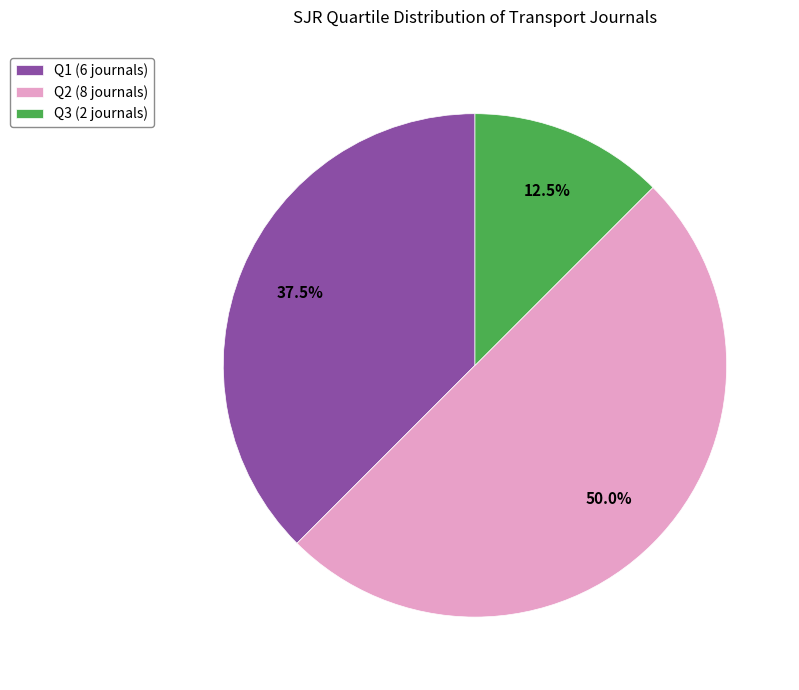

Which has a higher value, Q1 (6 journals) or Q3 (2 journals)?

Q1 (6 journals)